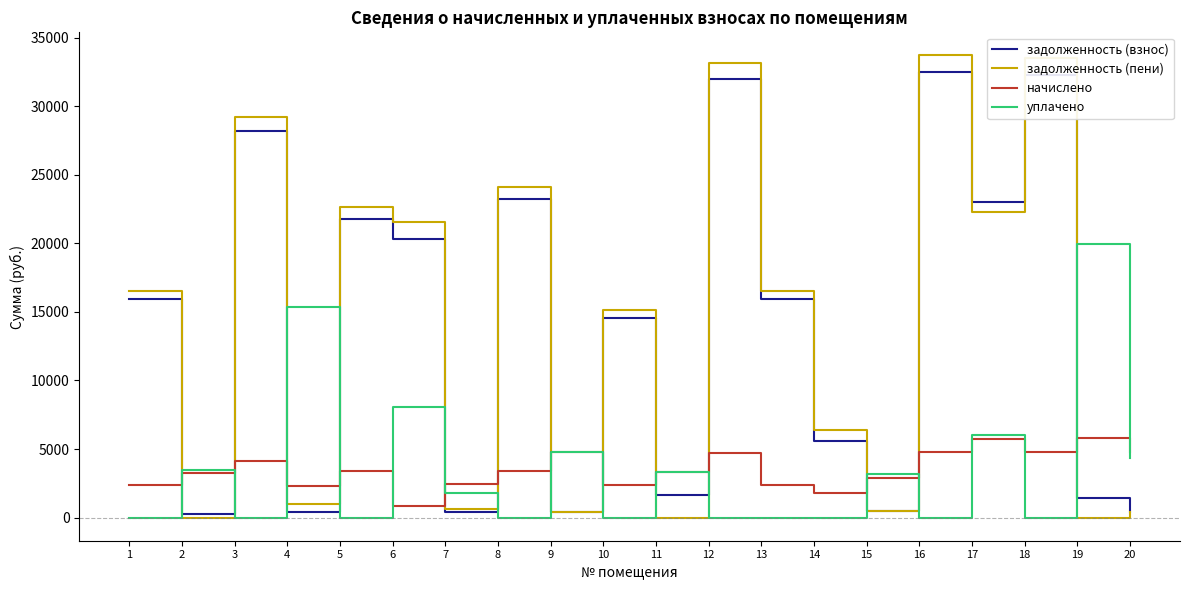

After their last crossing, which series has the higher values: задолженность (пени) or начислено?

начислено